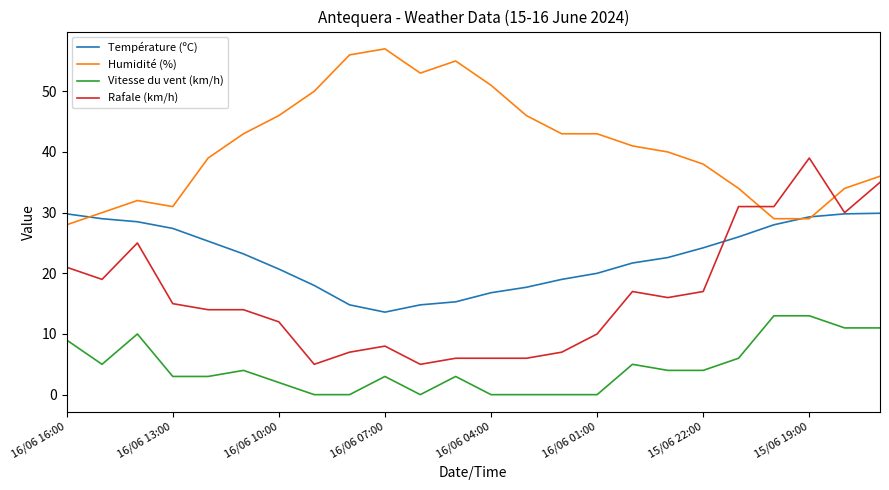

Which series has the widest spread of values?

Rafale (km/h)